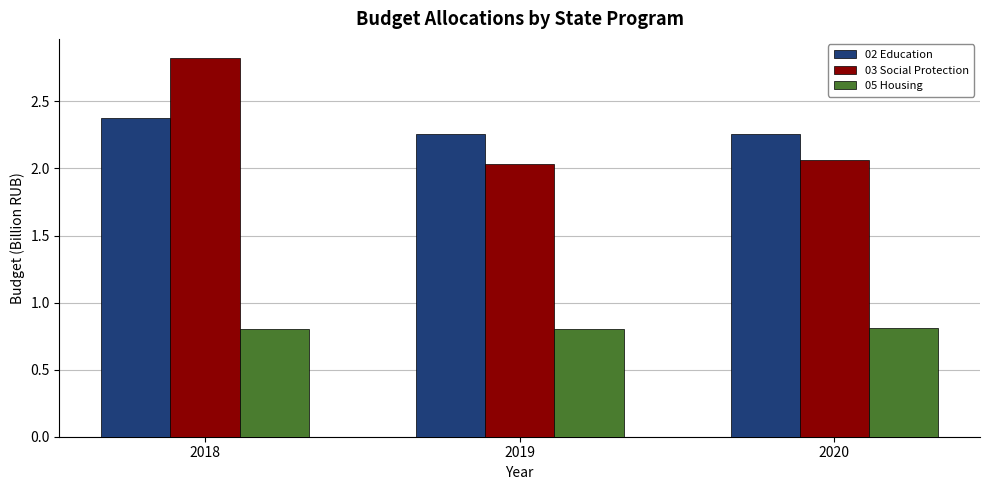

At 2018, list the series in order from smallest to largest.

05 Housing, 02 Education, 03 Social Protection